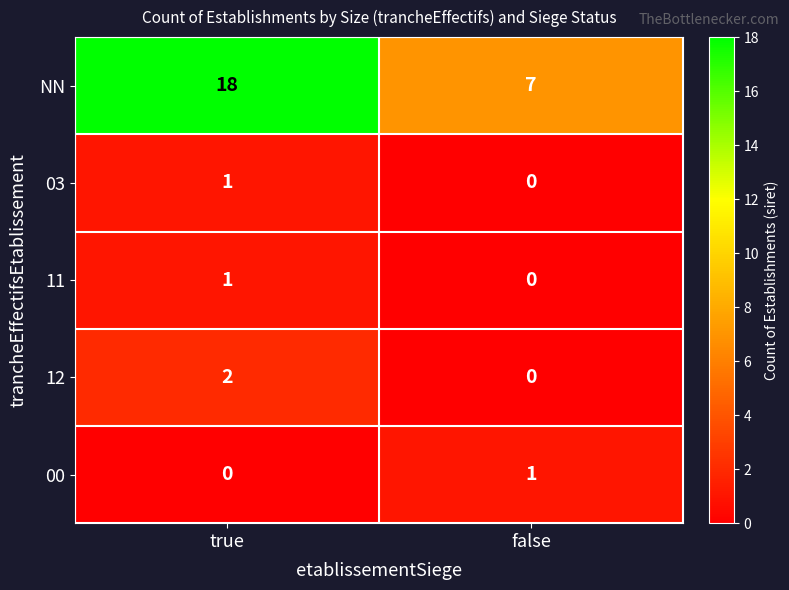

What is the spread (max minus min) of values at true?

18